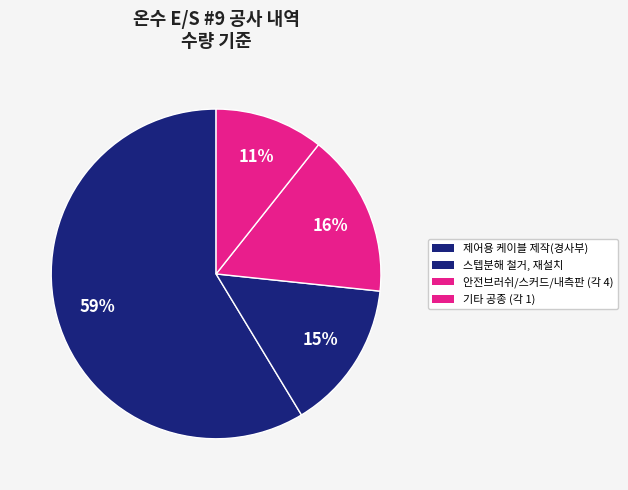

How many slices are in this pie chart?

4